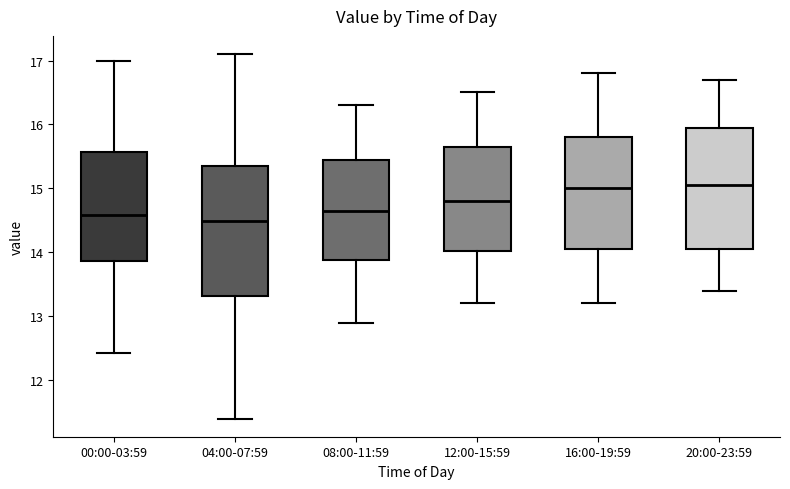

Reading left to right, read every box against the y-axis: the position of its median line, the range the box covers, and the ends of its whiskers. The values are not printed on the chart, so give them approximately, as read against the axis.

00:00-03:59: median 14.6, box 13.9 to 15.6, whiskers 12.4 to 17.0
04:00-07:59: median 14.5, box 13.3 to 15.3, whiskers 11.4 to 17.1
08:00-11:59: median 14.7, box 13.9 to 15.5, whiskers 12.9 to 16.3
12:00-15:59: median 14.8, box 14.0 to 15.7, whiskers 13.2 to 16.5
16:00-19:59: median 15.0, box 14.1 to 15.8, whiskers 13.2 to 16.8
20:00-23:59: median 15.1, box 14.1 to 16.0, whiskers 13.4 to 16.7